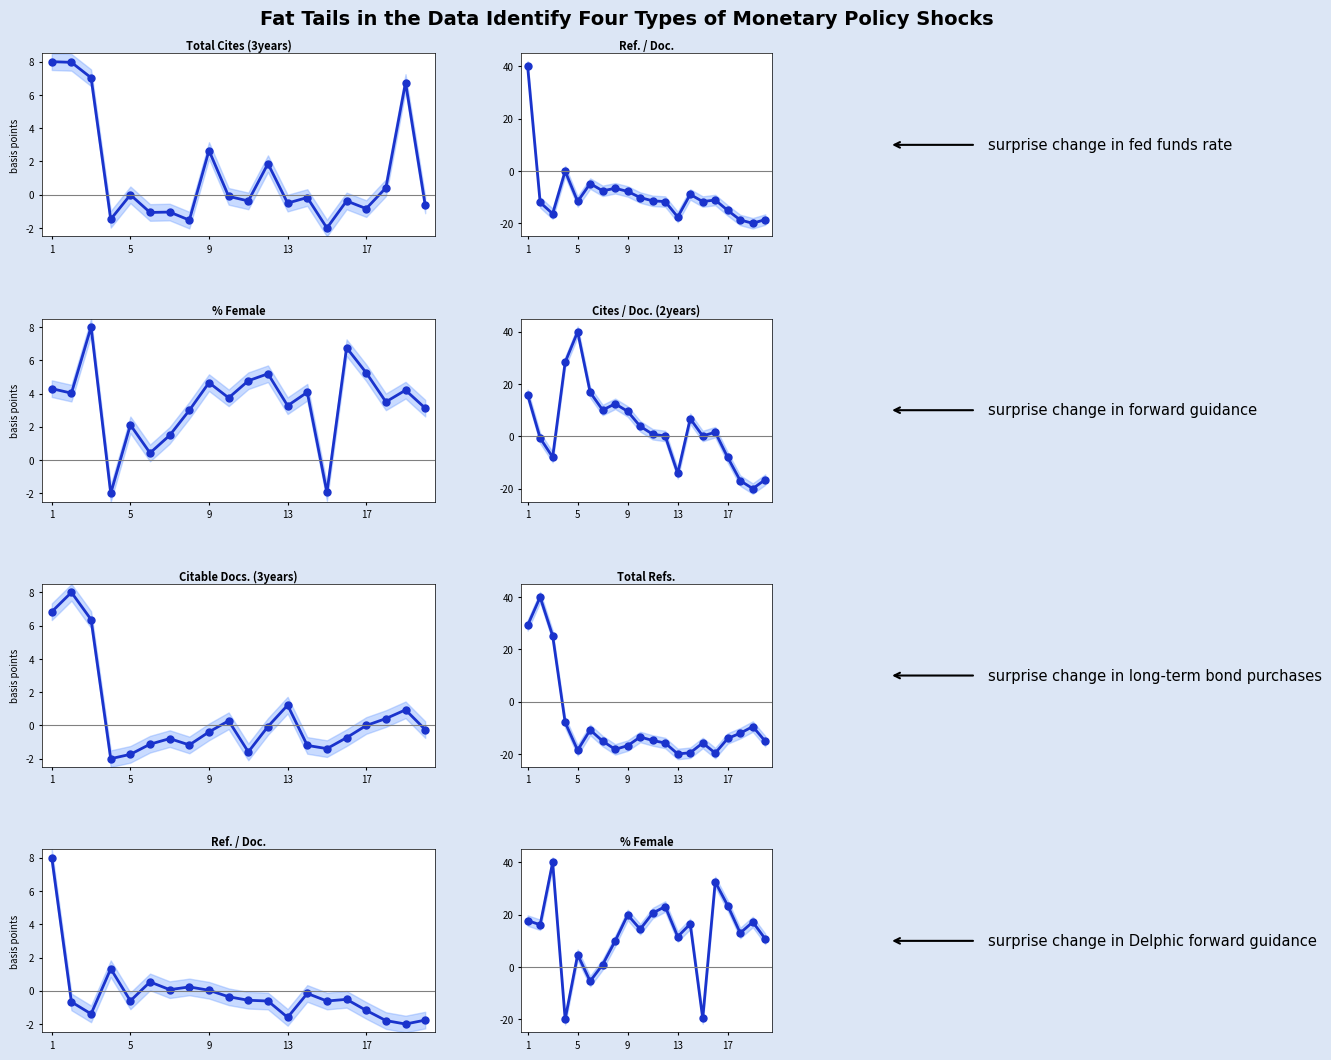

Where do Total Refs. and Total Cites (3years) first cross each other?

9 and 13